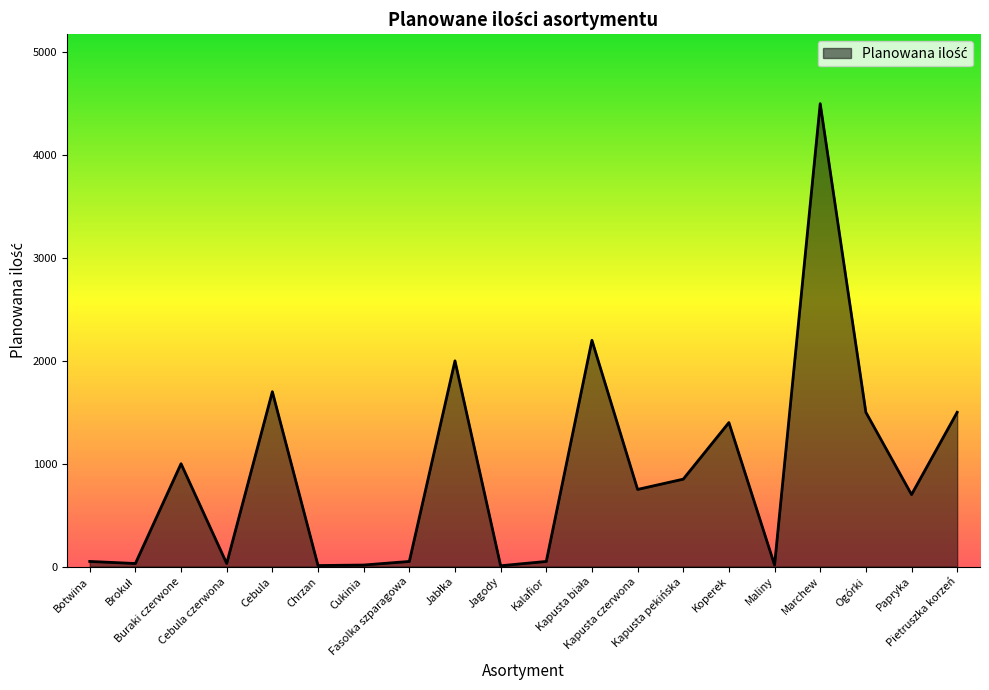

What is the change in value from Cebula to Maliny?

-1685